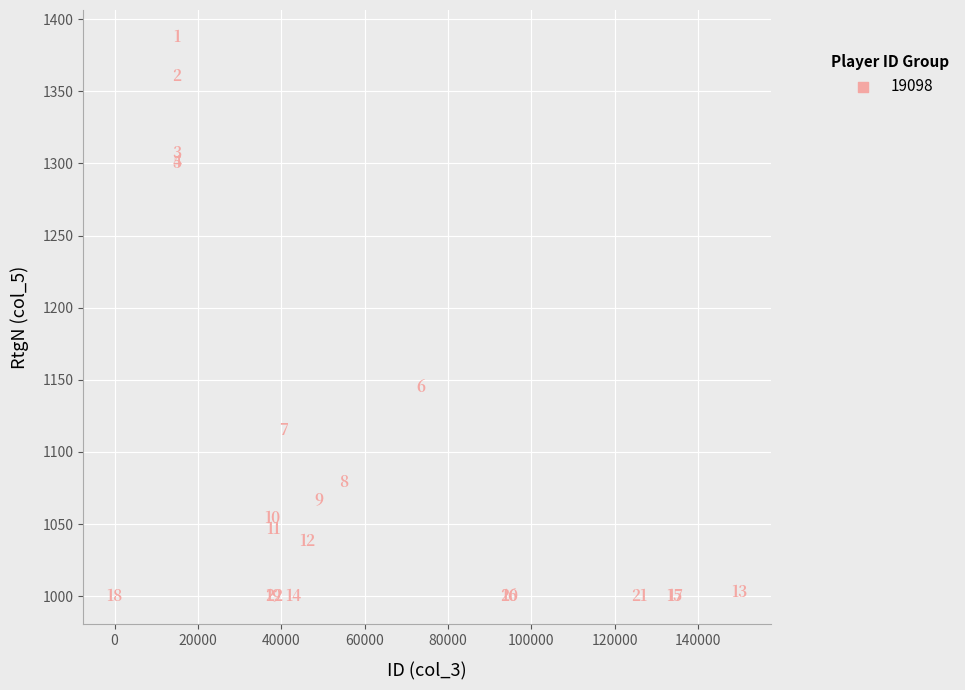

What Y value in the scatter plot is closest to 1193?

1145